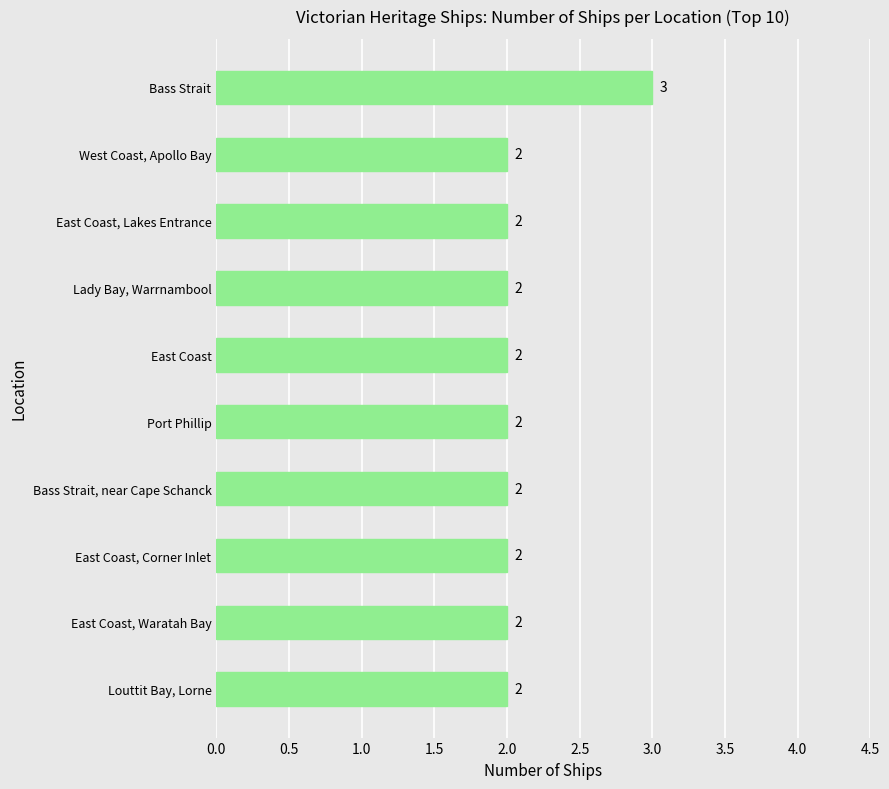

Are the bars horizontal?

Yes